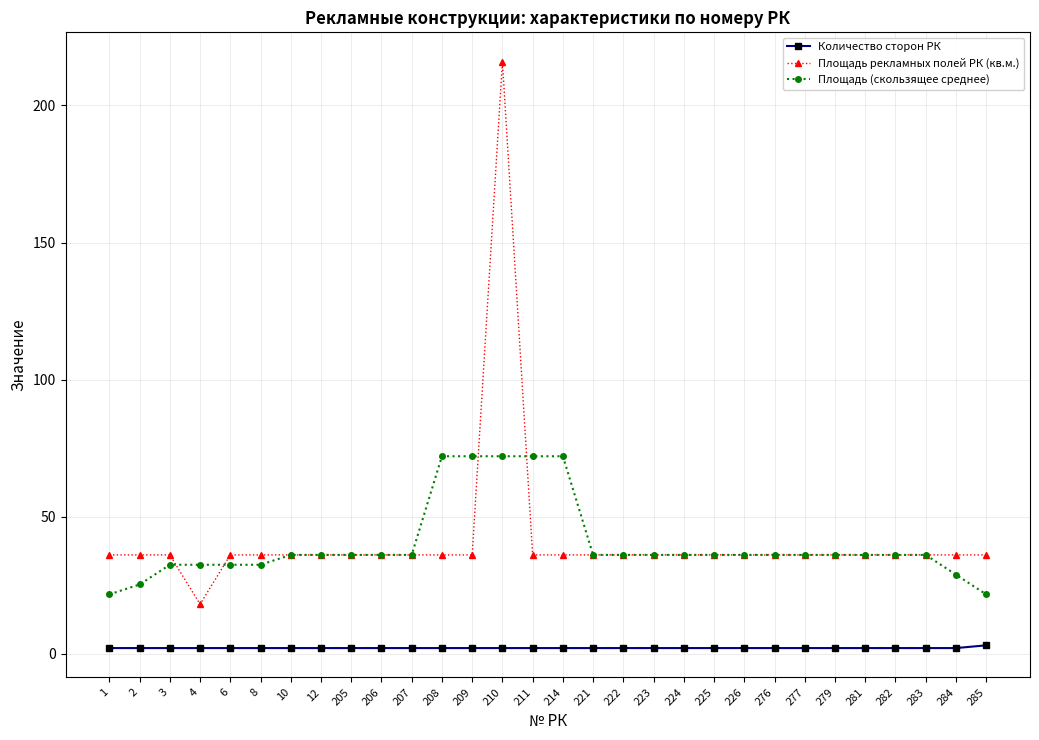

How many lines are shown in the chart?

3